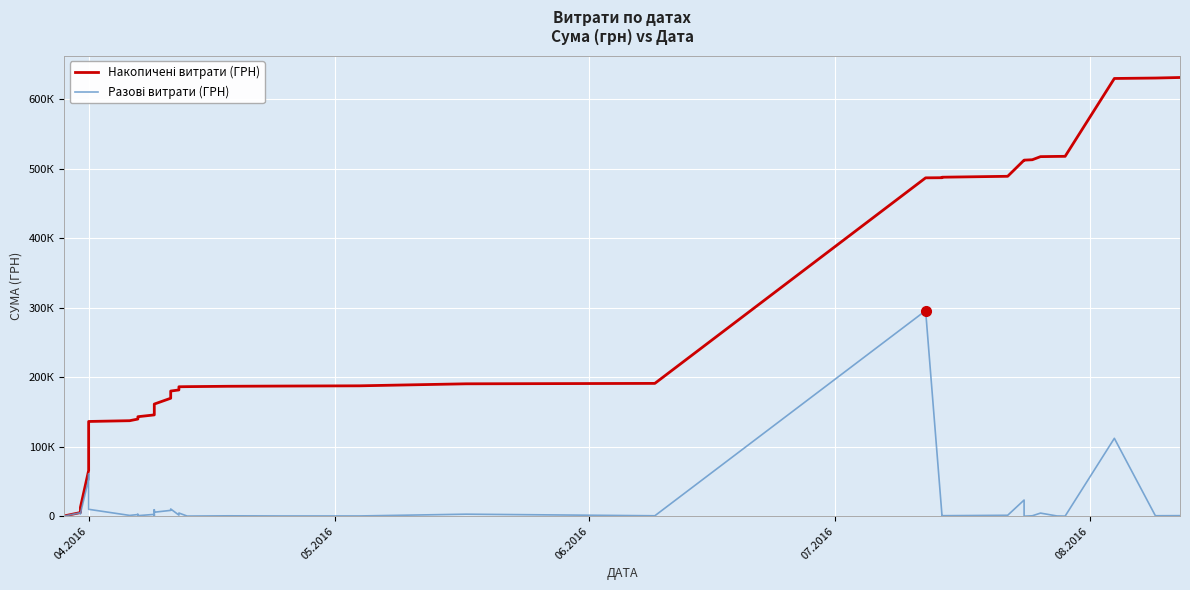

Rank the series by their average value, from highest to lowest.

Накопичені витрати (ГРН), Разові витрати (ГРН)